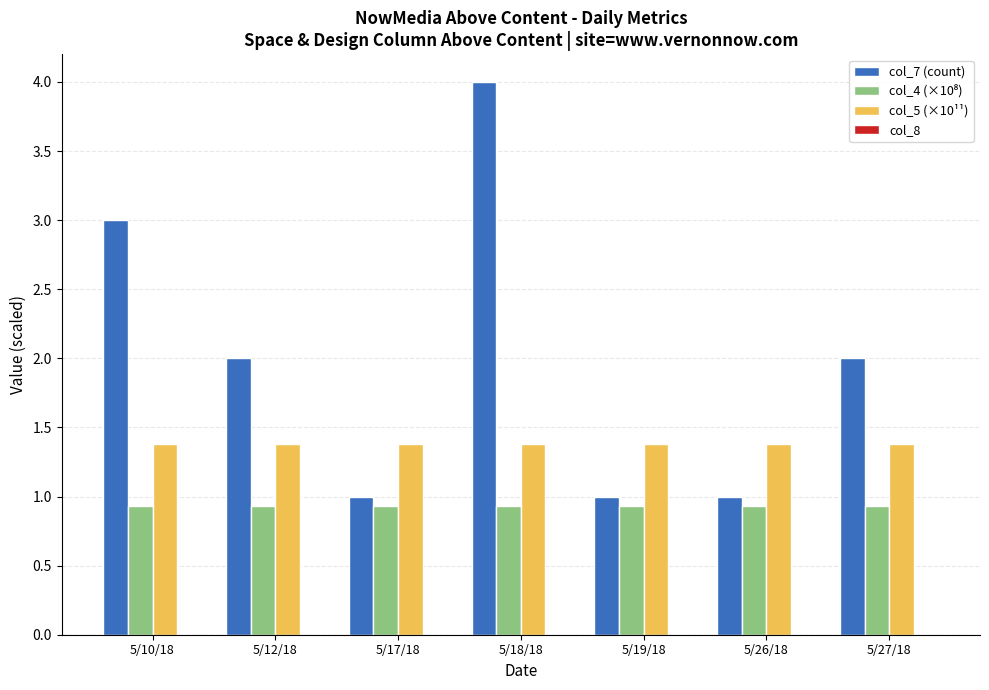

Which category has the highest value across all series?

5/18/18